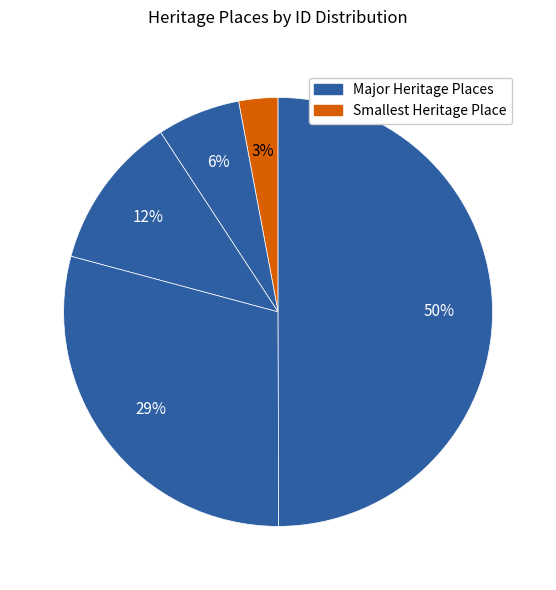

Count the number of slices in the pie.

5